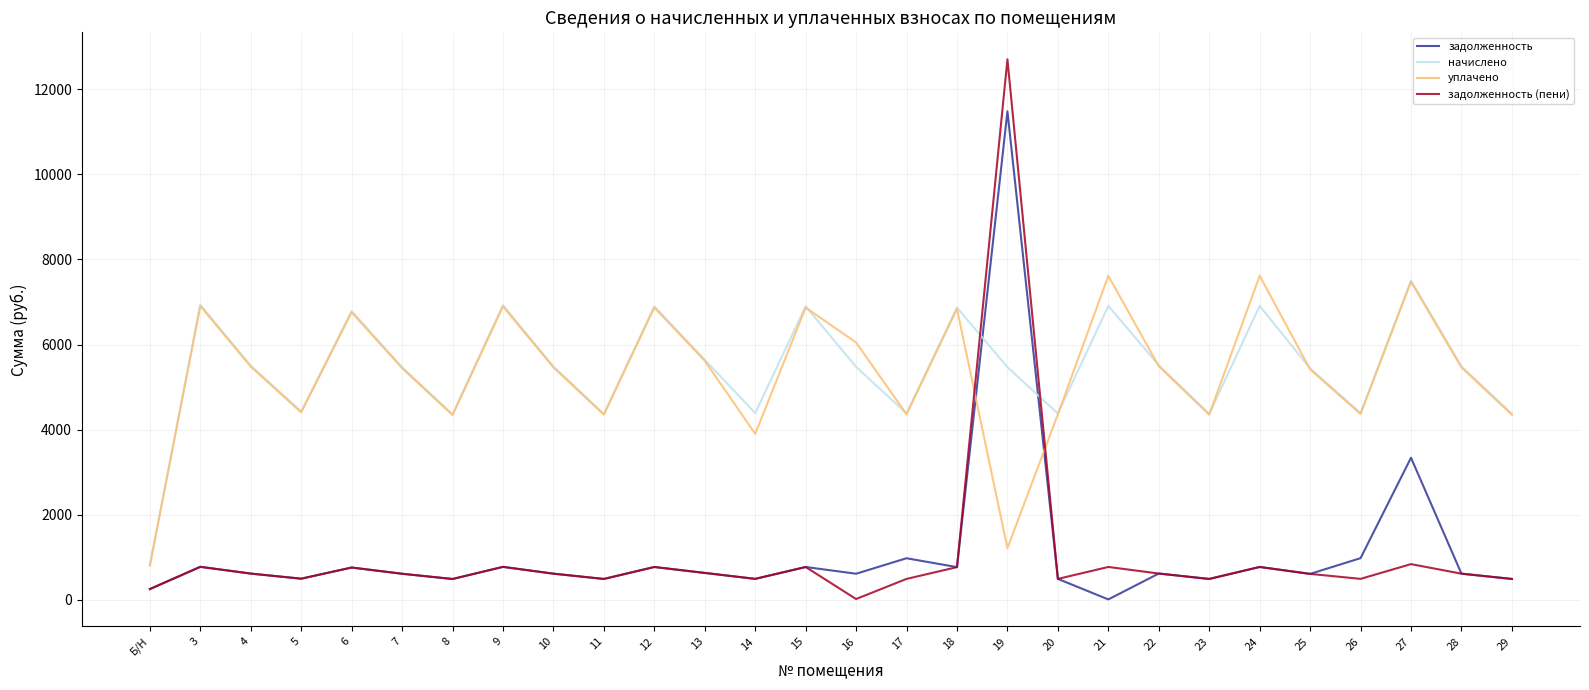

What is the lowest value of the уплачено series?

799.9